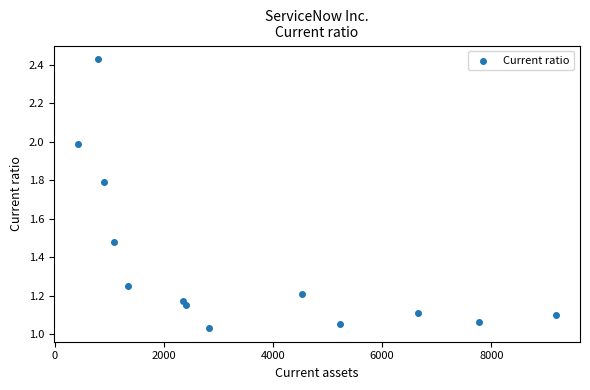

What is the range of X values (max minus min)?

8765.0